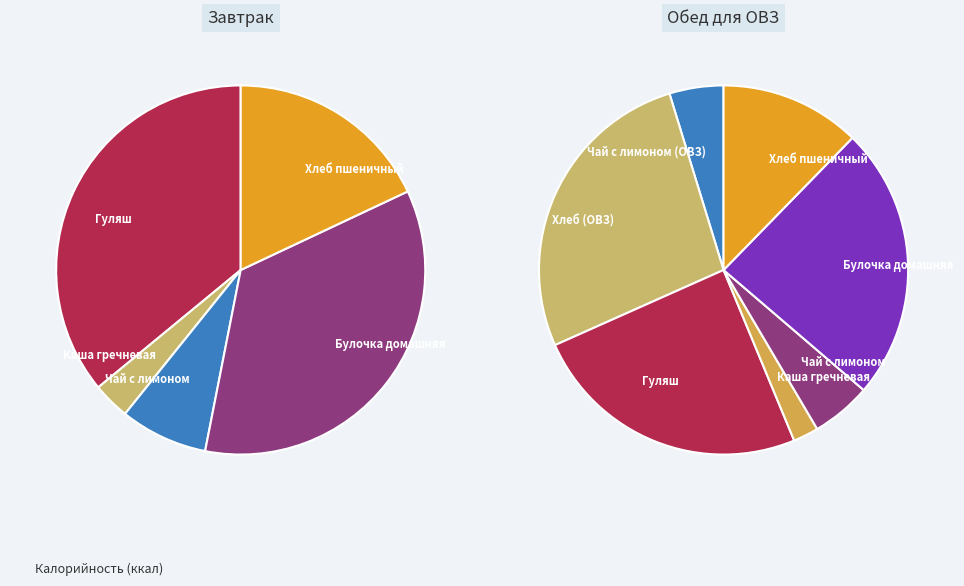

Is it true that Хлеб пшеничный (ОВЗ) is 20% of the pie?

False